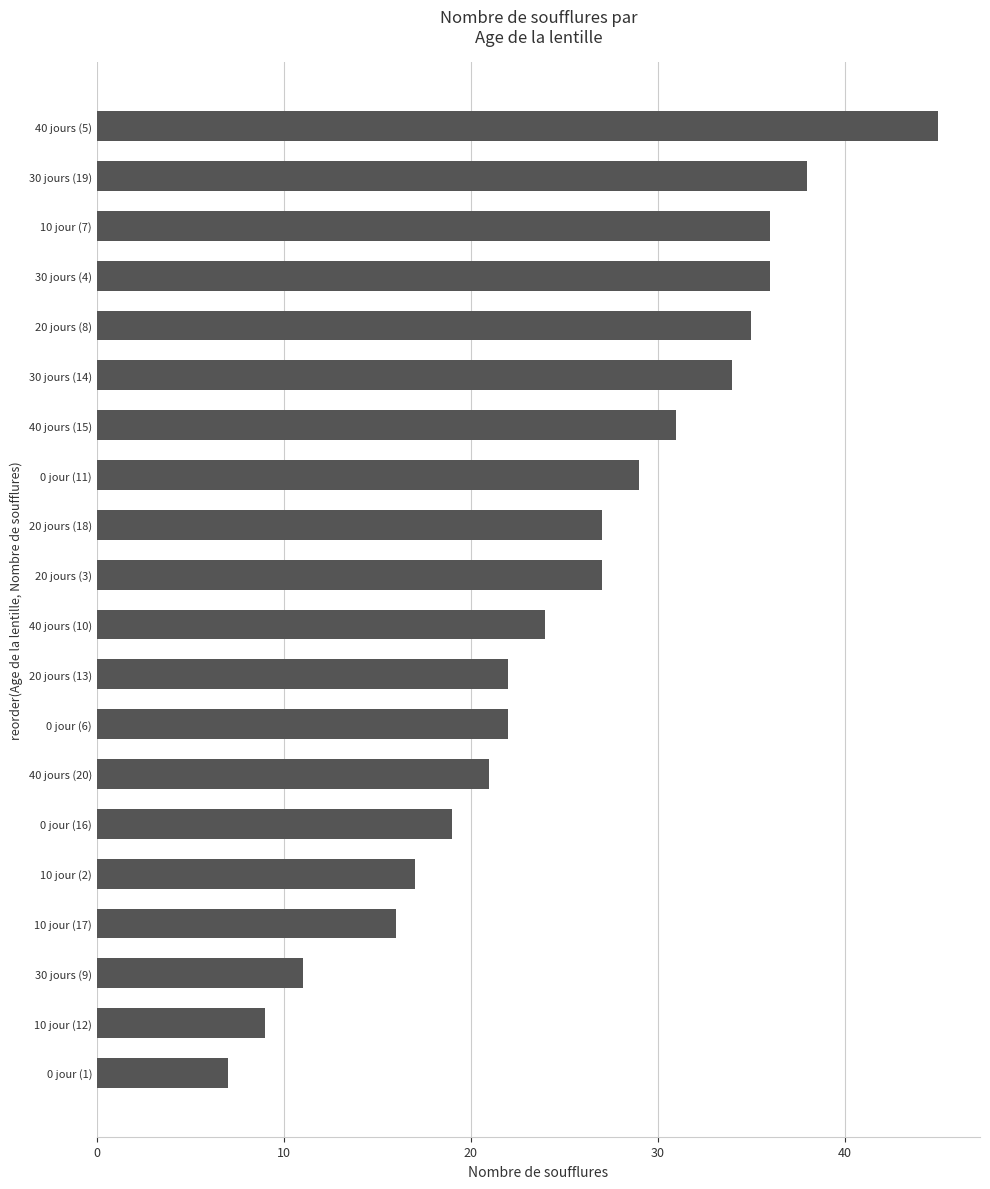

What is the sum of all values?

506